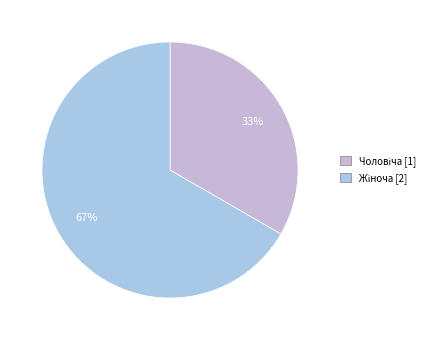

What is the majority slice?

Жіноча